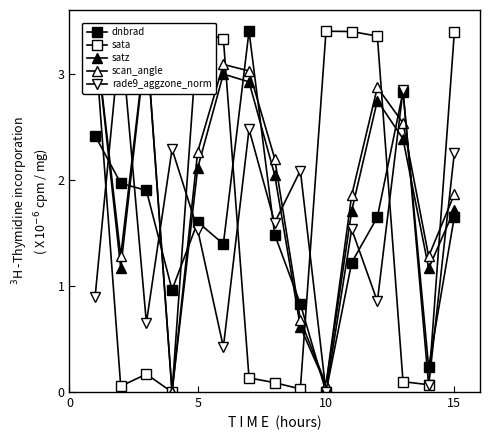

What are all the series names shown in the legend?

dnbrad, sata, satz, scan_angle, rade9_aggzone_norm